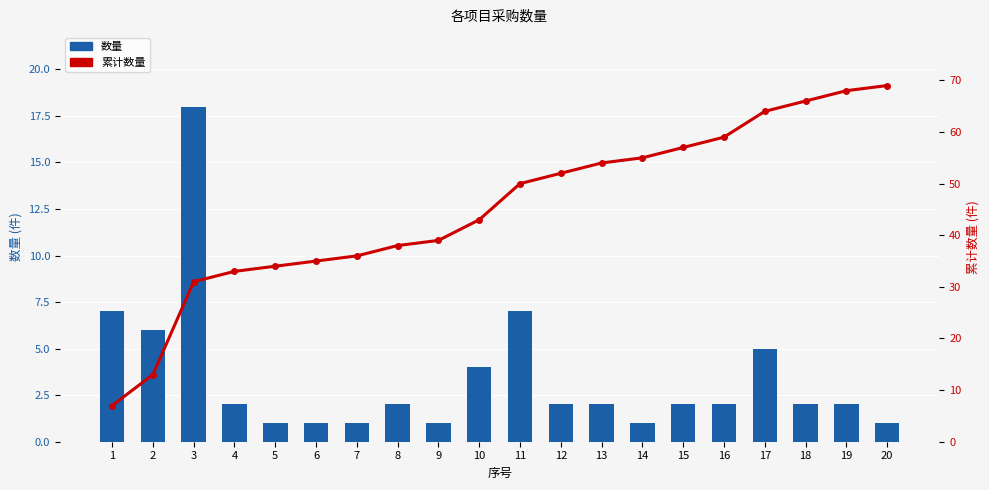

What is the highest value of the 累计数量 series?

69